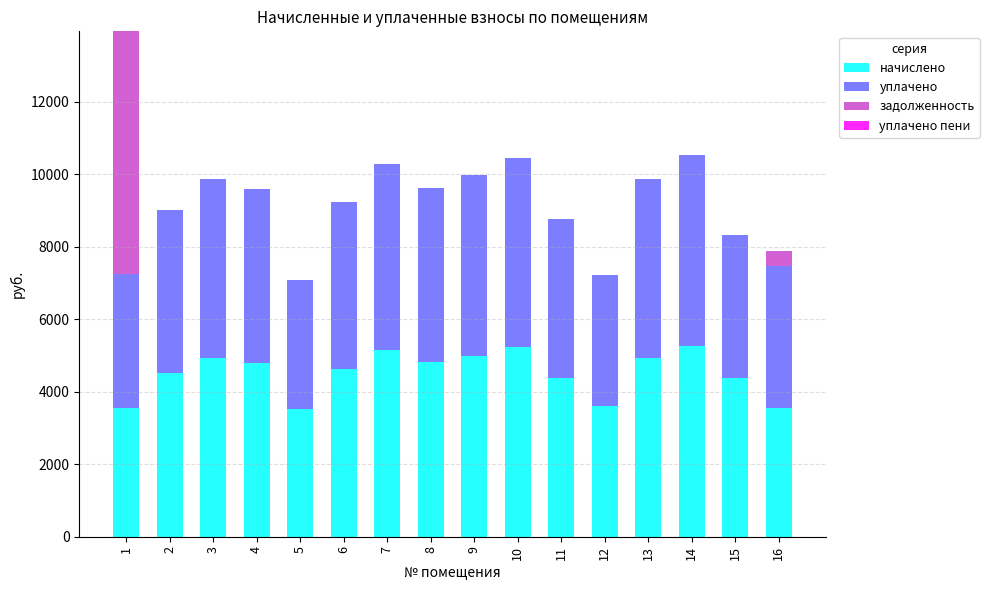

What is the maximum value for начислено?

5264.6